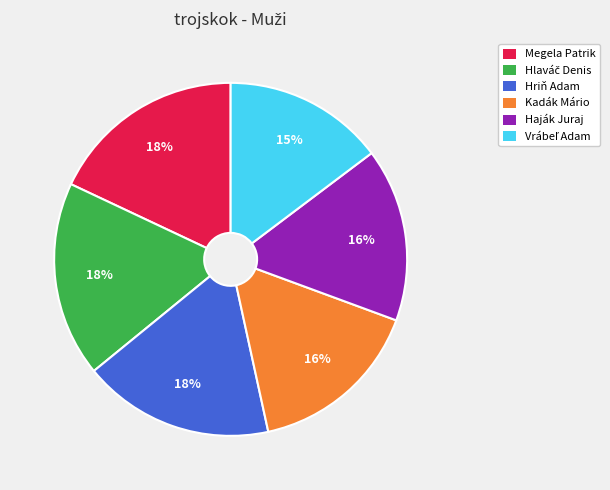

To the nearest percent, what is the combined percentage of Haják Juraj and Megela Patrik?

34%